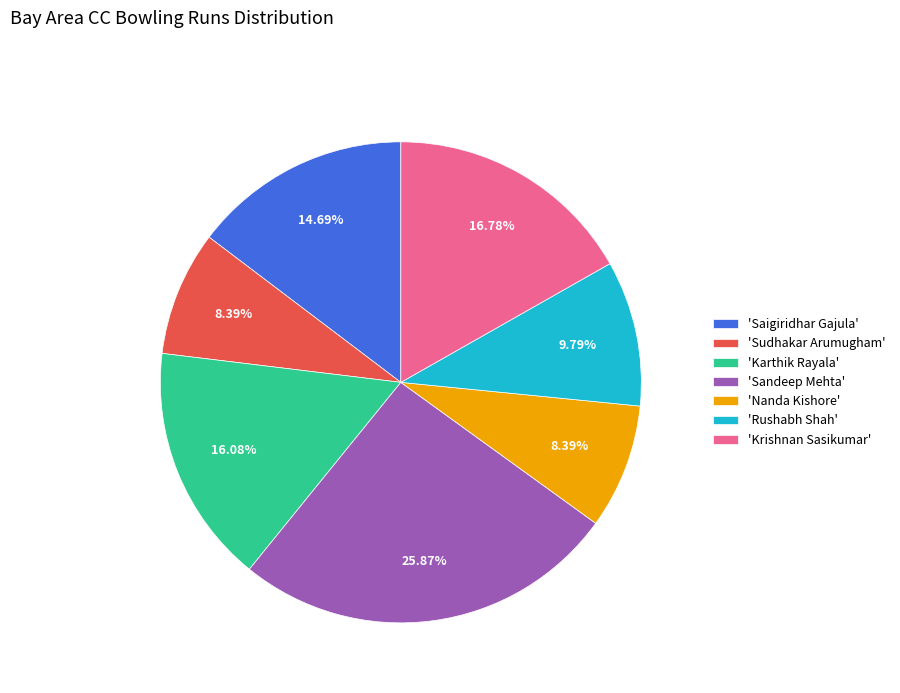

How many slices are in this pie chart?

7